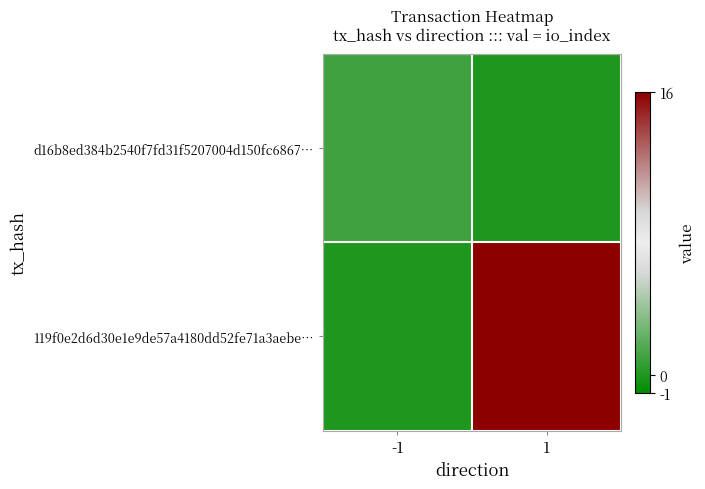

Which series has the largest range (max minus min)?

119f0e2d6d30e1e9de57a4180dd52fe71a3aebe…